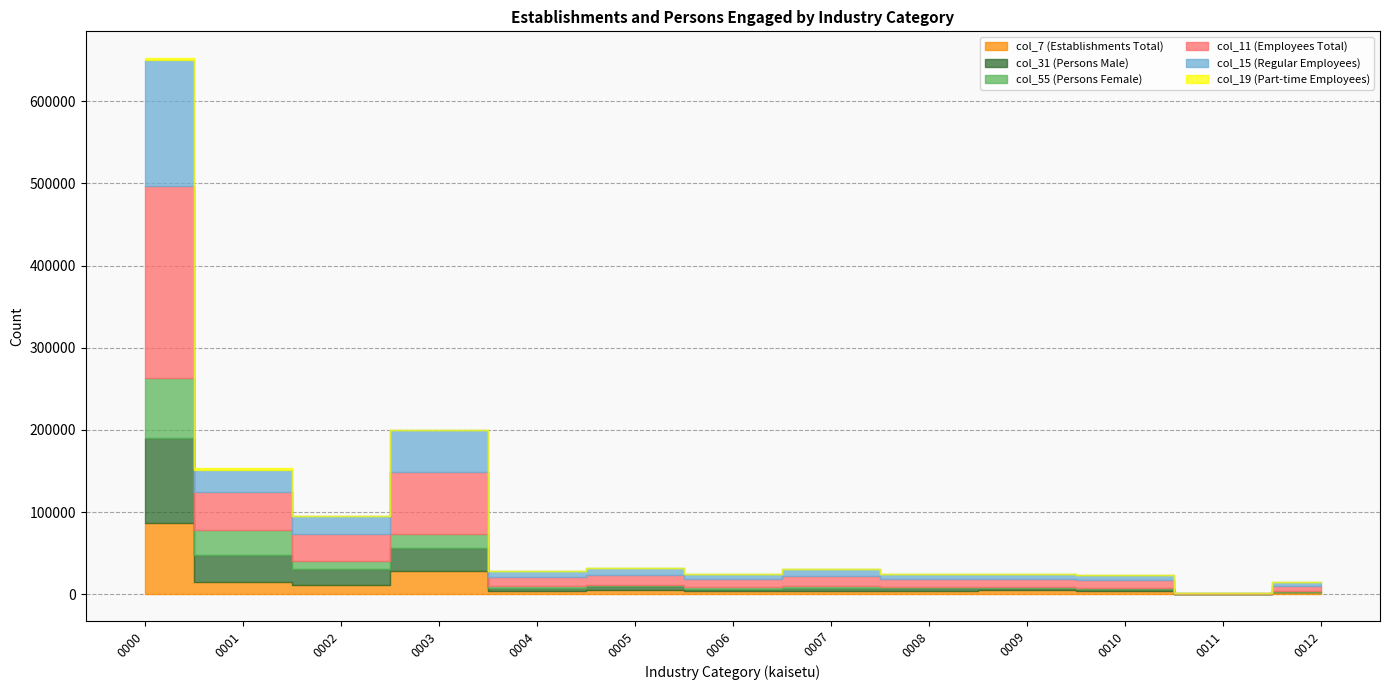

At which label does col_7 (Establishments Total) reach its peak?

kaisetu.0000